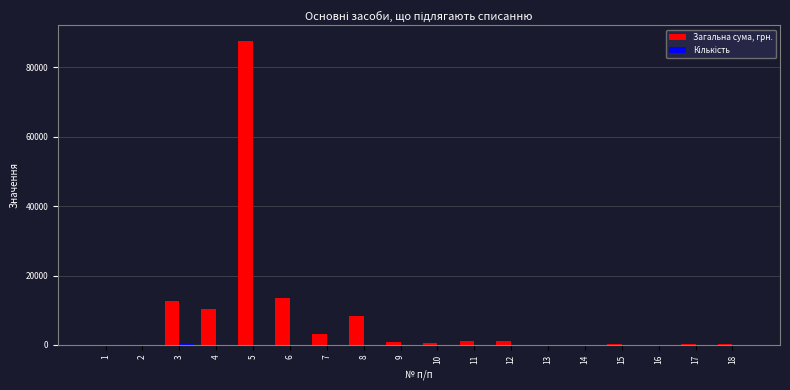

At which category is the sum across all series the highest?

5